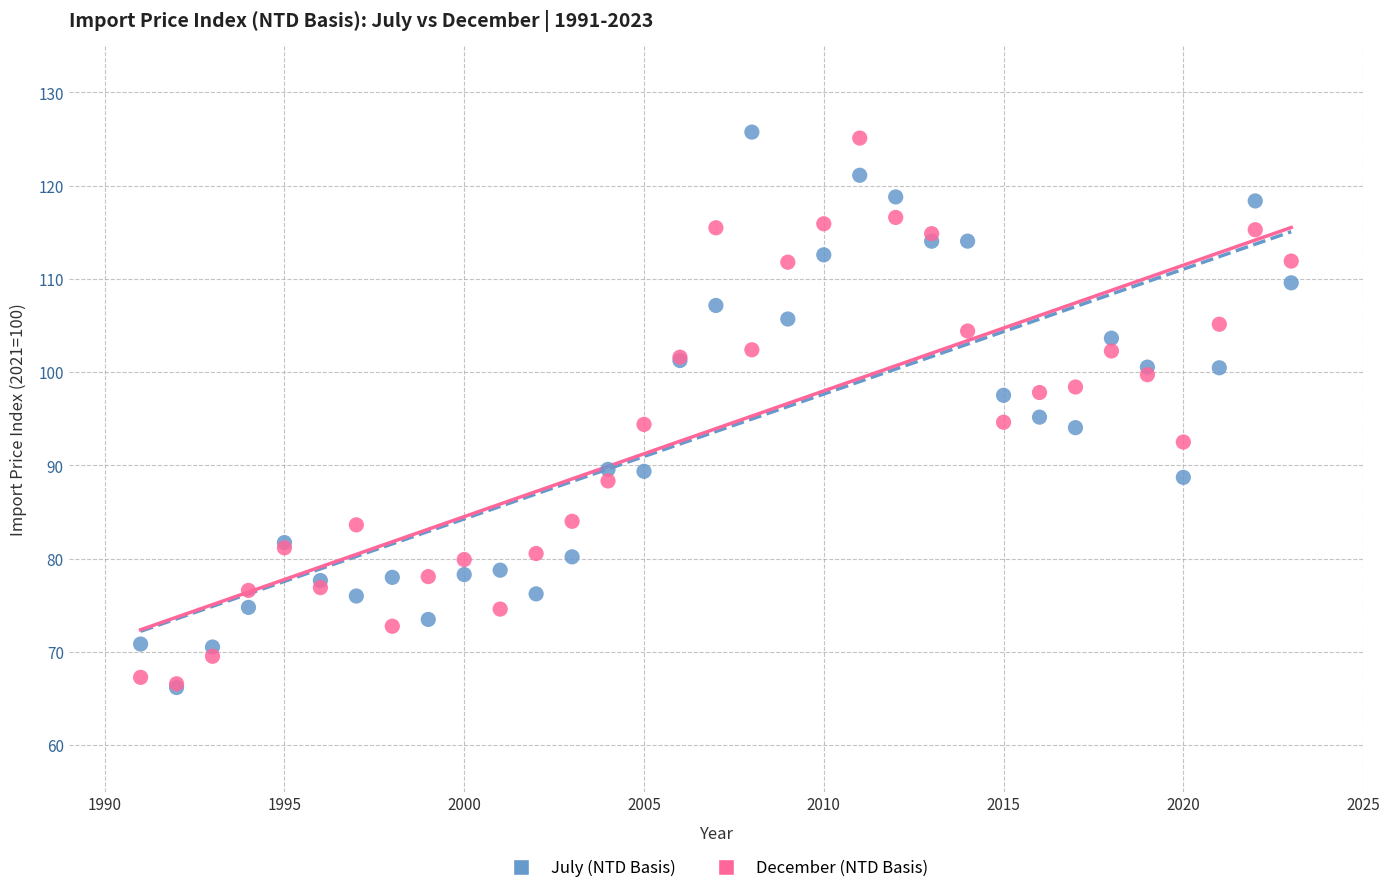

What are all the series names shown in the legend?

July (NTD Basis), December (NTD Basis)